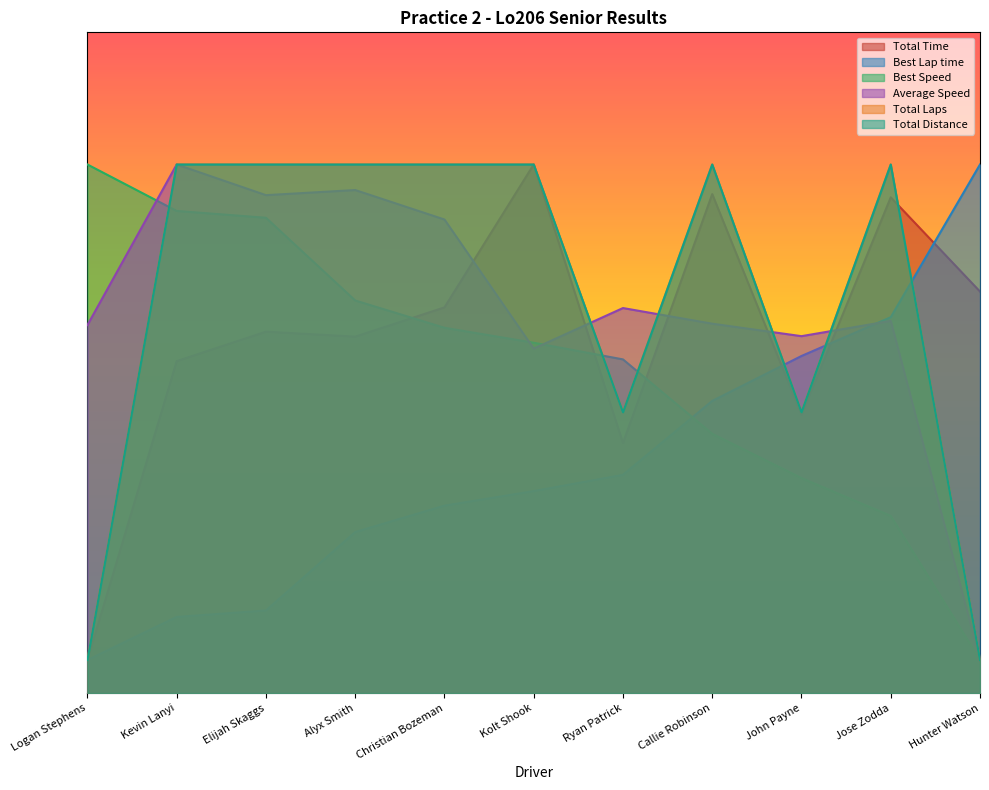

What is the label of the 5th point from the left?

Christian Bozeman